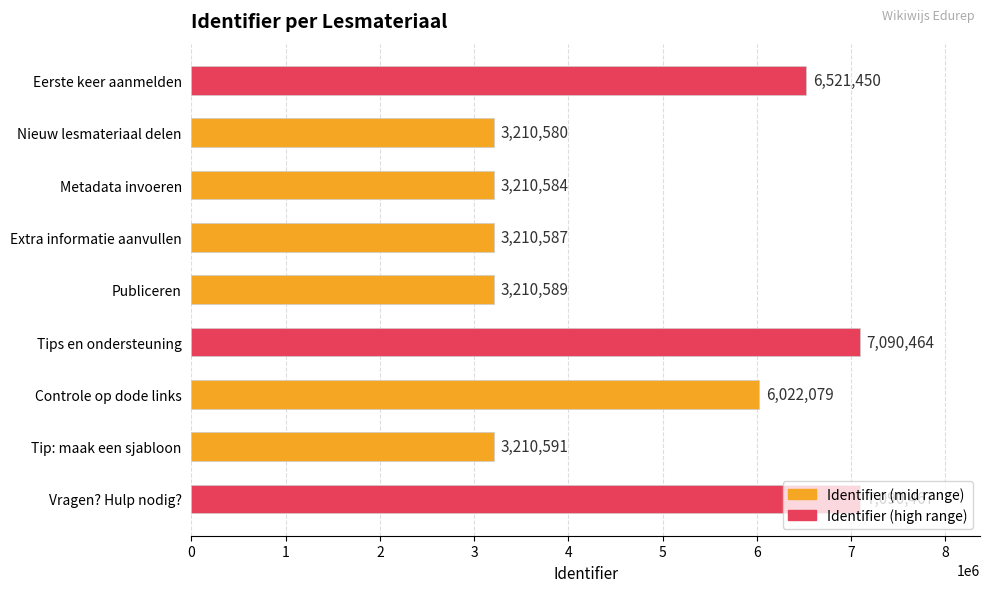

The value at Metadata invoeren is 1056681. True or false?

False